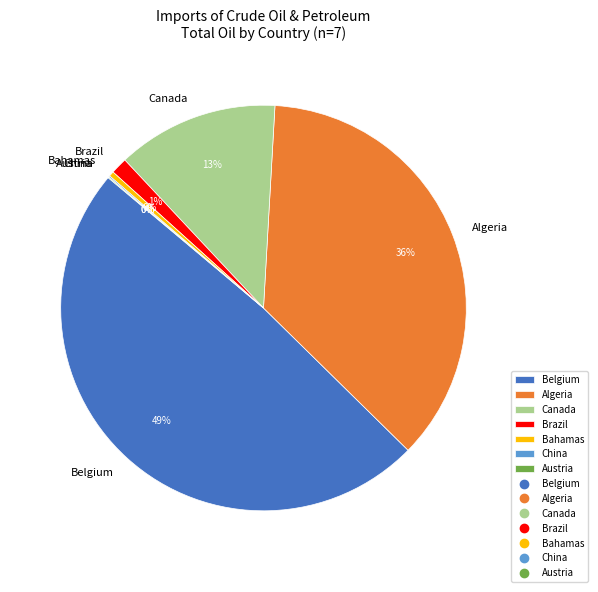

To the nearest percent, what percentage of the pie is Algeria?

36%